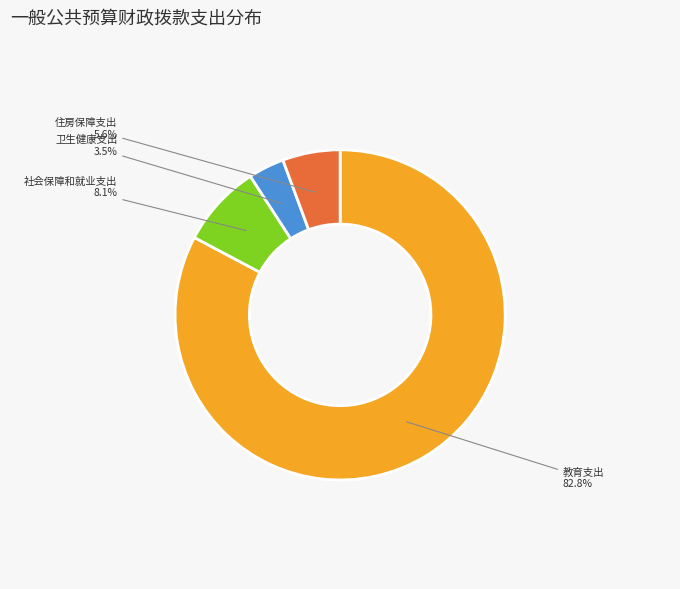

What percentage is the 社会保障和就业支出 slice, to the nearest percent?

8%